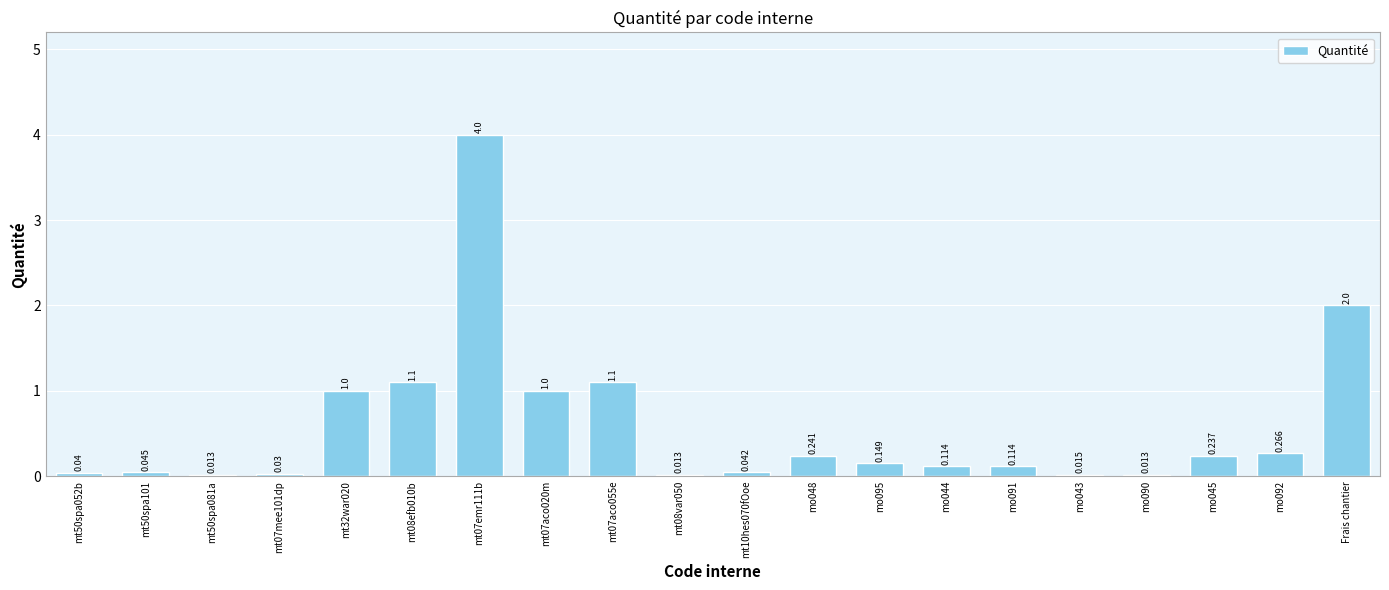

Where is the data nearest to the value 2?

Frais chantier